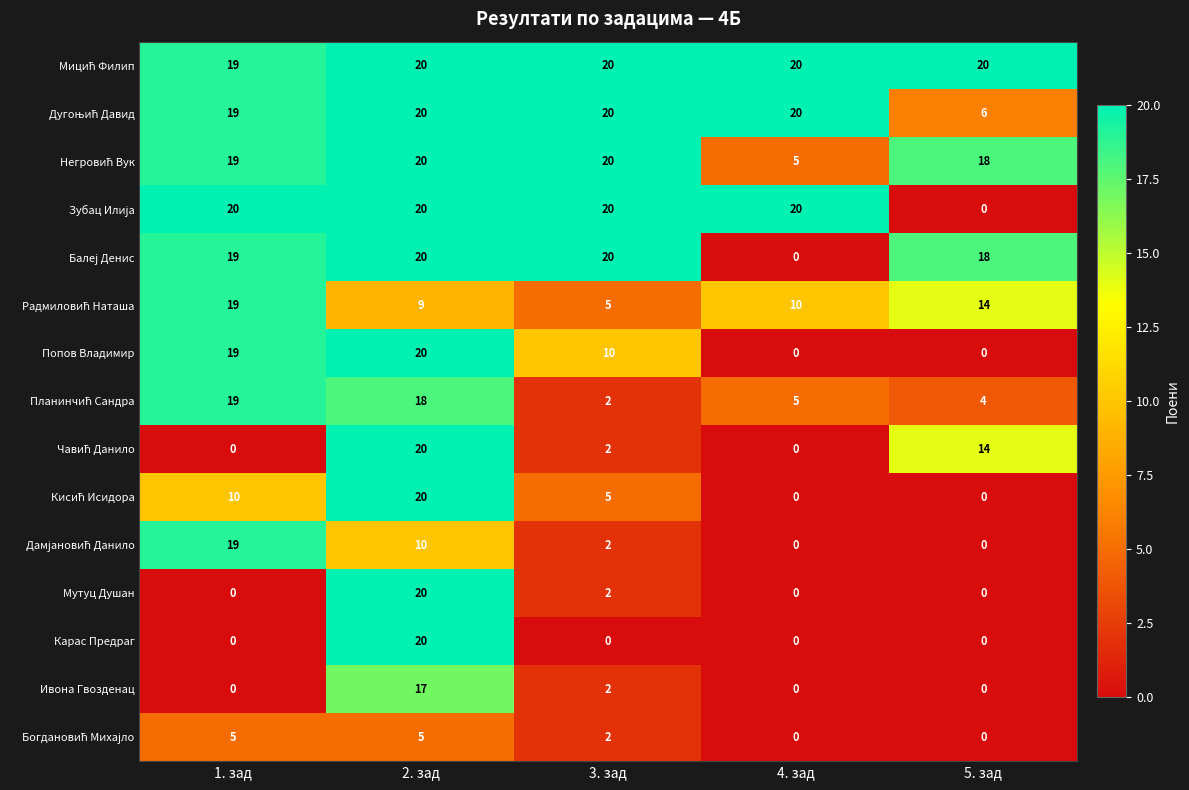

What is the sum of all Попов Владимир values?

49